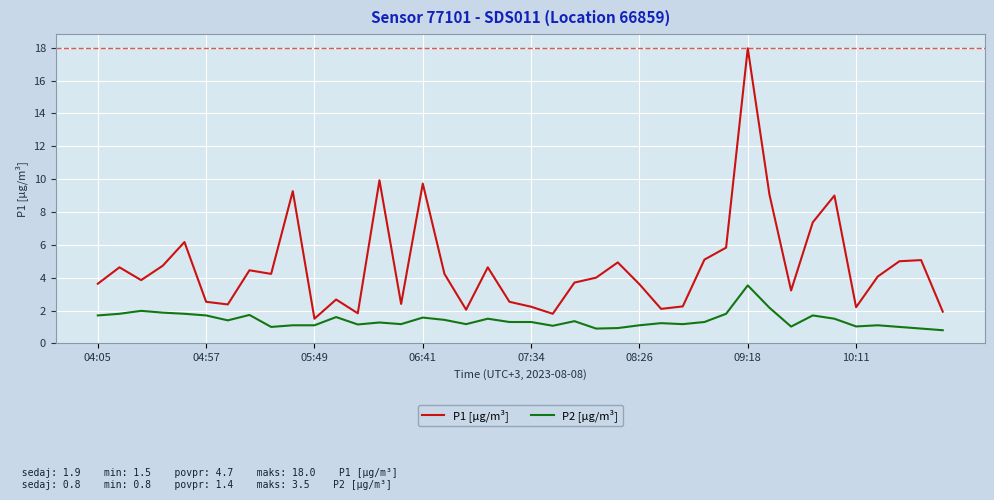

Is this an area chart (filled region under the line)?

No